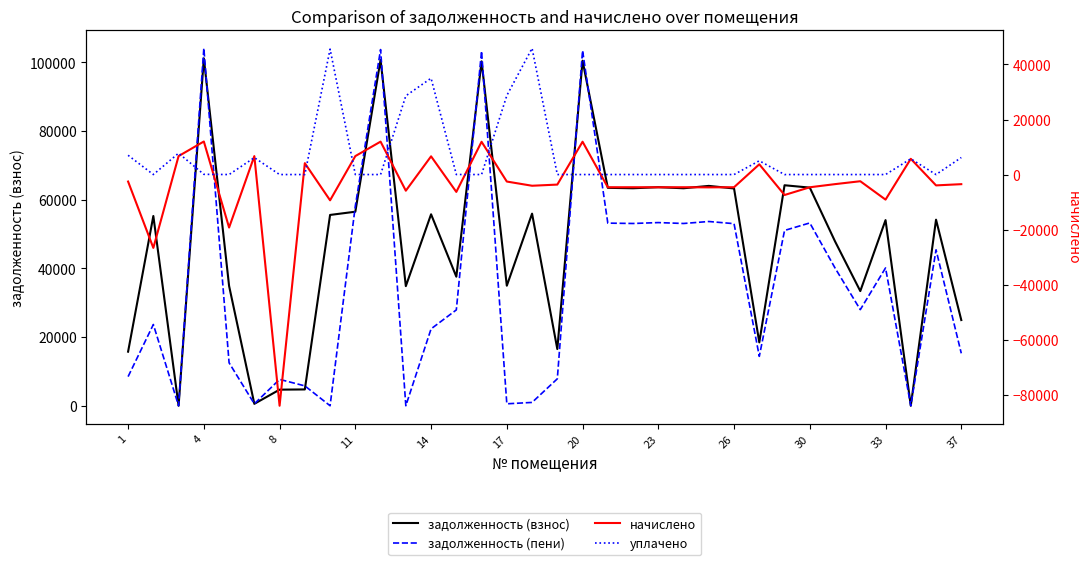

What is the average value of the начислено series?

-4072.0